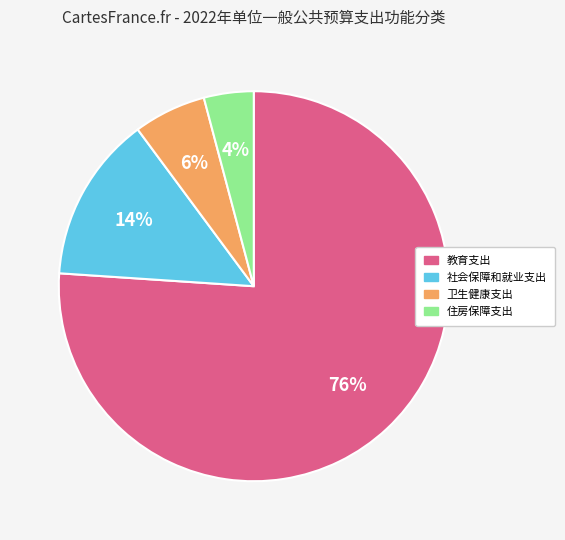

Between 教育支出 and 社会保障和就业支出, which is larger?

教育支出